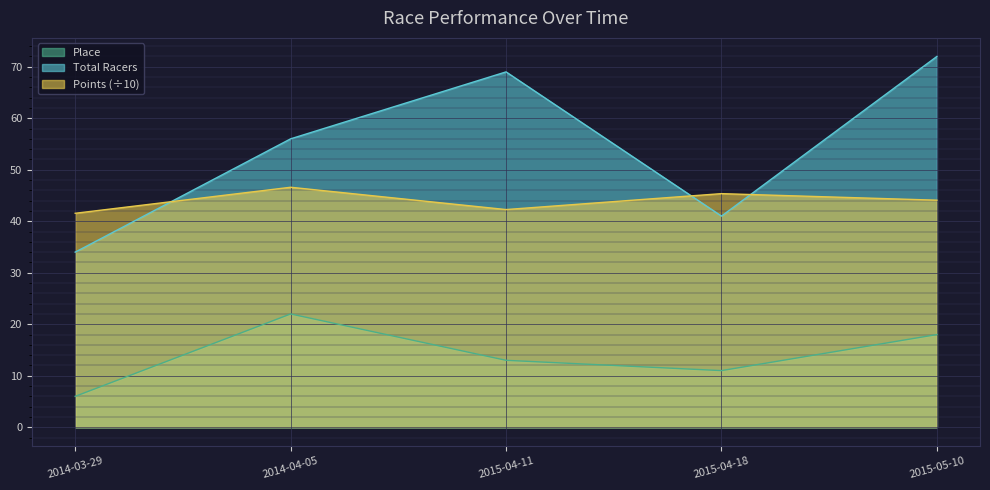

List the labels in order of Place value, smallest first.

2014-03-29, 2015-04-18, 2015-04-11, 2015-05-10, 2014-04-05